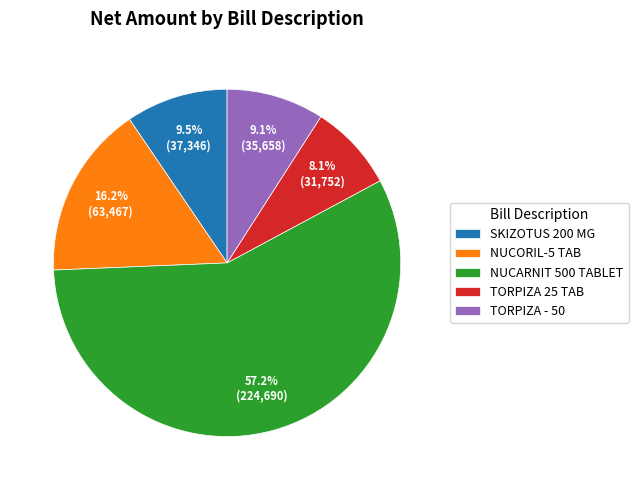

Do SKIZOTUS 200 MG and NUCORIL-5 TAB together represent more than half of the pie?

No